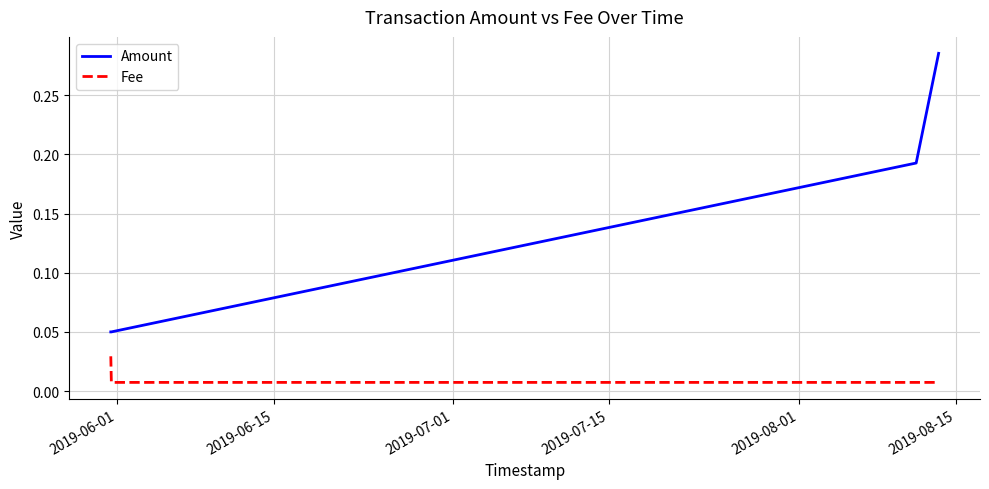

Which series has the largest range (max minus min)?

Amount